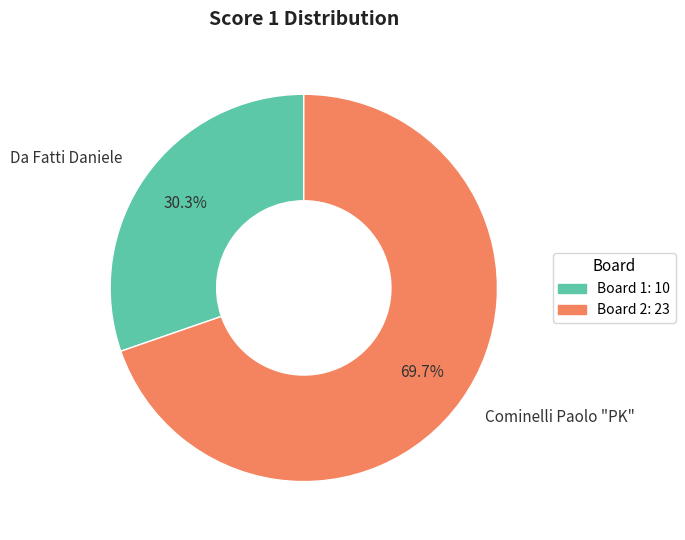

What is the ratio of the value at Cominelli Paolo "PK" to the value at Da Fatti Daniele?

2.3